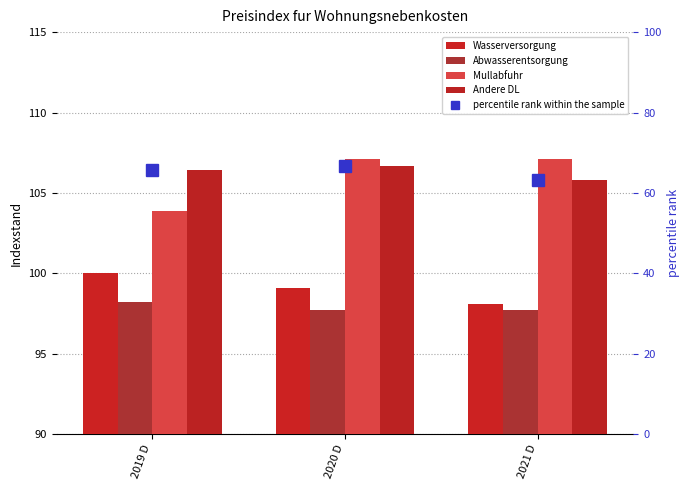

What is the value of the Andere DL bar at the 2nd from the left?

106.7